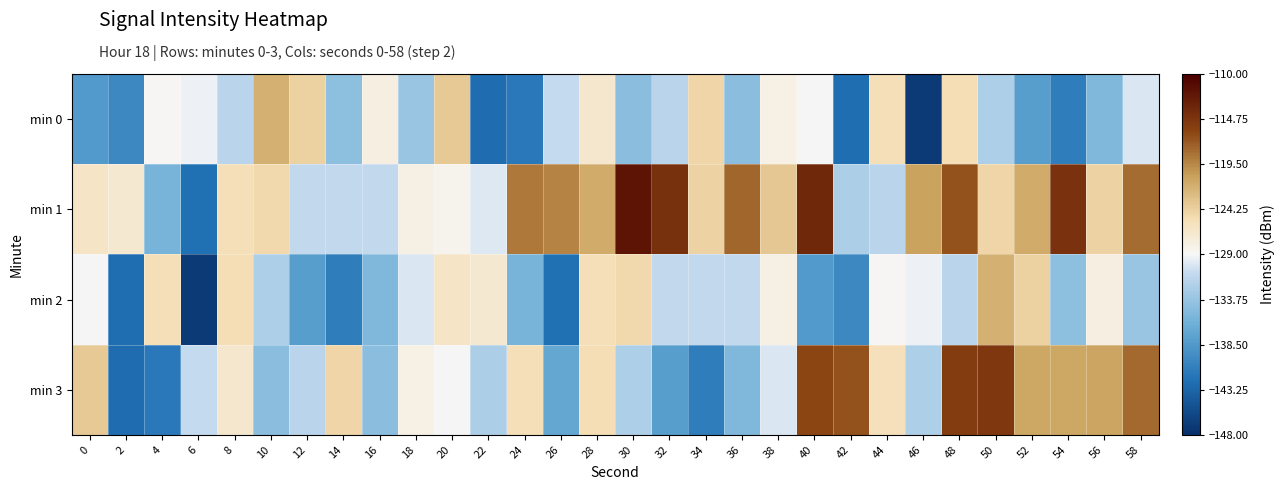

Which label corresponds to the smallest value in the chart?

46